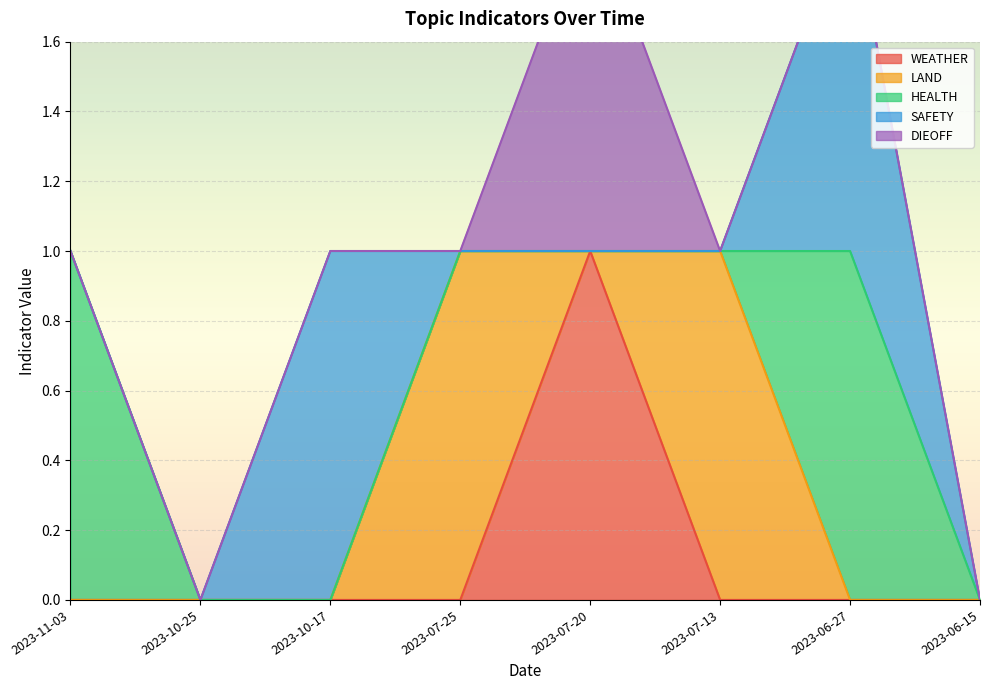

How many interior local valleys does the LAND series have?

1